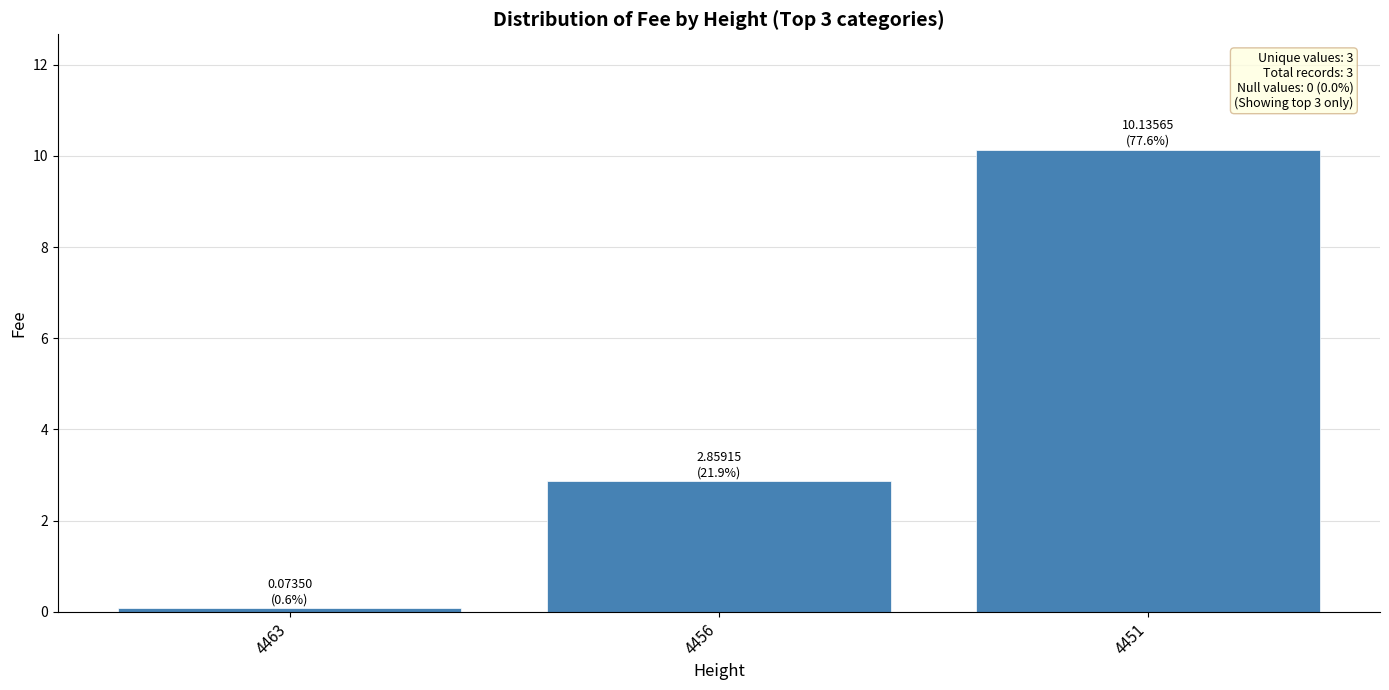

What is the greatest value displayed?

10.1